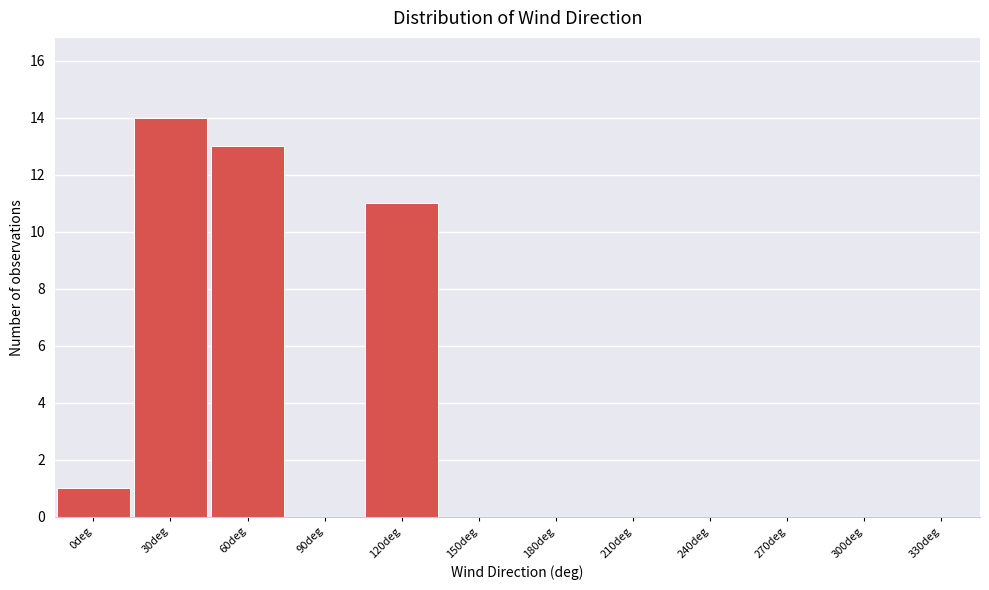

Reading right to left, extract all data points from this chart.

330deg=0	300deg=0	270deg=0	240deg=0	210deg=0	180deg=0	150deg=0	120deg=11	90deg=0	60deg=13	30deg=14	0deg=1